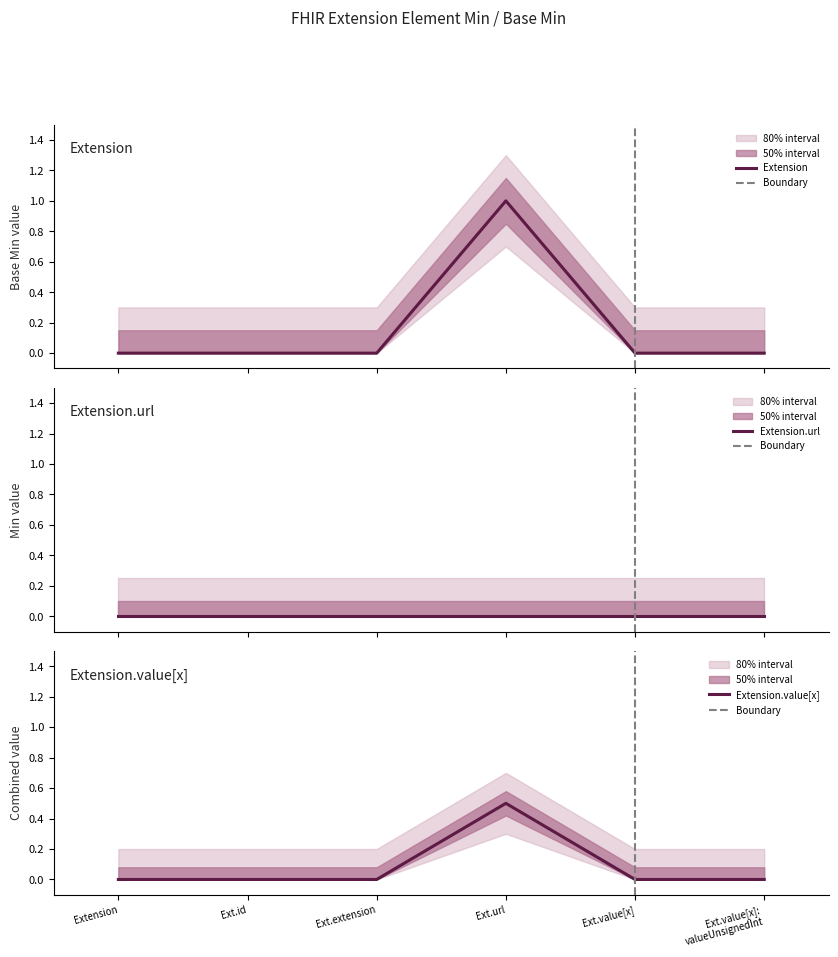

The Extension.value[x] series shows 0.0 at Ext.value[x]. True or false?

True